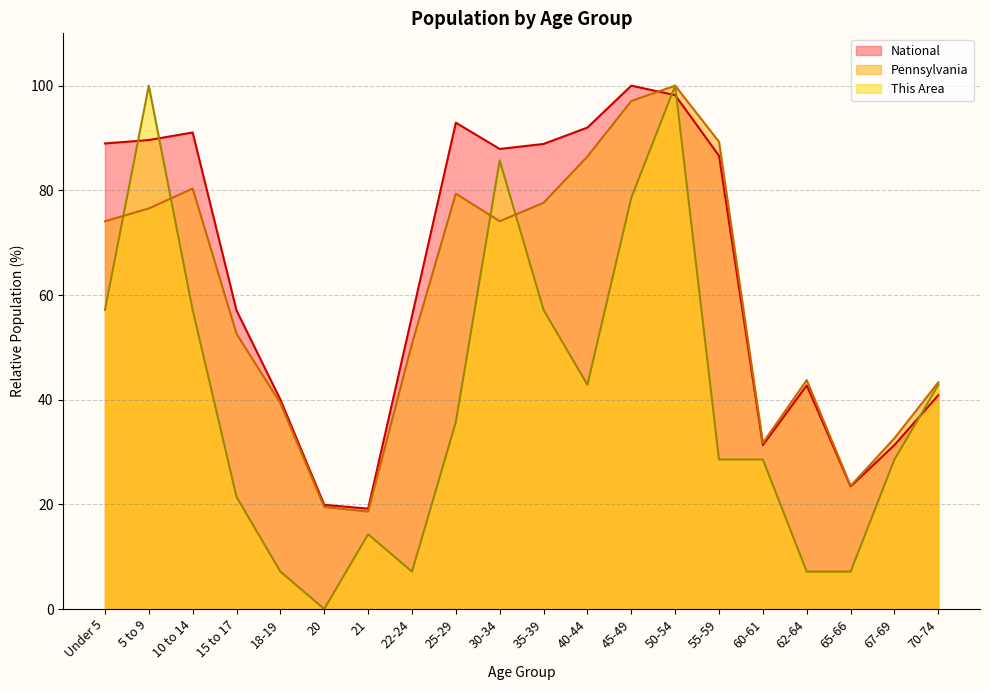

What is the sum of the This Area values at 67-69 and 15 to 17?

50.0